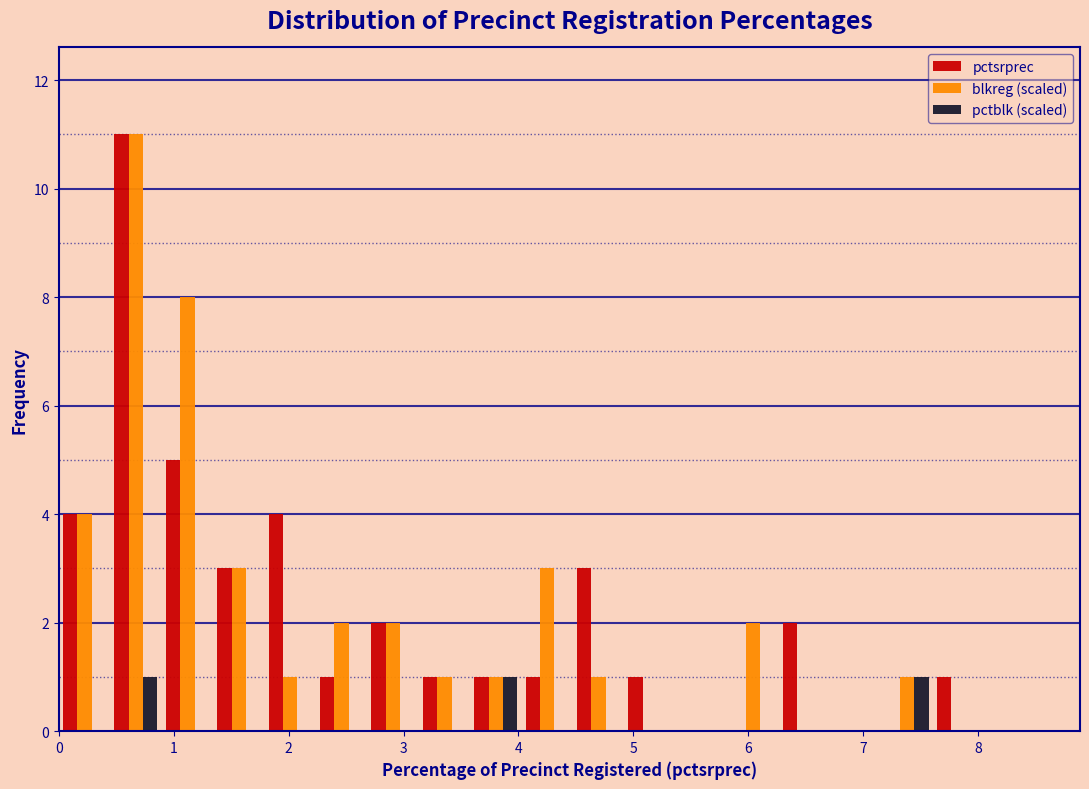

Reading left to right, transcribe this chart: for each range on the x-axis, give the height of each series' bar. Neither the bar edges nor the heights are printed on the chart, so give them approximately, as read against the axes.

0.0 to 0.4: pctsrprec=4	blkreg (scaled)=4	pctblk (scaled)=0
0.4 to 0.9: pctsrprec=11	blkreg (scaled)=11	pctblk (scaled)=1
0.9 to 1.3: pctsrprec=5	blkreg (scaled)=8	pctblk (scaled)=0
1.3 to 1.8: pctsrprec=3	blkreg (scaled)=3	pctblk (scaled)=0
1.8 to 2.2: pctsrprec=4	blkreg (scaled)=1	pctblk (scaled)=0
2.2 to 2.7: pctsrprec=1	blkreg (scaled)=2	pctblk (scaled)=0
2.7 to 3.1: pctsrprec=2	blkreg (scaled)=2	pctblk (scaled)=0
3.1 to 3.6: pctsrprec=1	blkreg (scaled)=1	pctblk (scaled)=0
3.6 to 4.0: pctsrprec=1	blkreg (scaled)=1	pctblk (scaled)=1
4.0 to 4.5: pctsrprec=1	blkreg (scaled)=3	pctblk (scaled)=0
4.5 to 4.9: pctsrprec=3	blkreg (scaled)=1	pctblk (scaled)=0
4.9 to 5.4: pctsrprec=1	blkreg (scaled)=0	pctblk (scaled)=0
5.4 to 5.8: pctsrprec=0	blkreg (scaled)=0	pctblk (scaled)=0
5.8 to 6.3: pctsrprec=0	blkreg (scaled)=2	pctblk (scaled)=0
6.3 to 6.7: pctsrprec=2	blkreg (scaled)=0	pctblk (scaled)=0
6.7 to 7.2: pctsrprec=0	blkreg (scaled)=0	pctblk (scaled)=0
7.2 to 7.6: pctsrprec=0	blkreg (scaled)=1	pctblk (scaled)=1
7.6 to 8.1: pctsrprec=1	blkreg (scaled)=0	pctblk (scaled)=0
8.1 to 8.5: pctsrprec=0	blkreg (scaled)=0	pctblk (scaled)=0